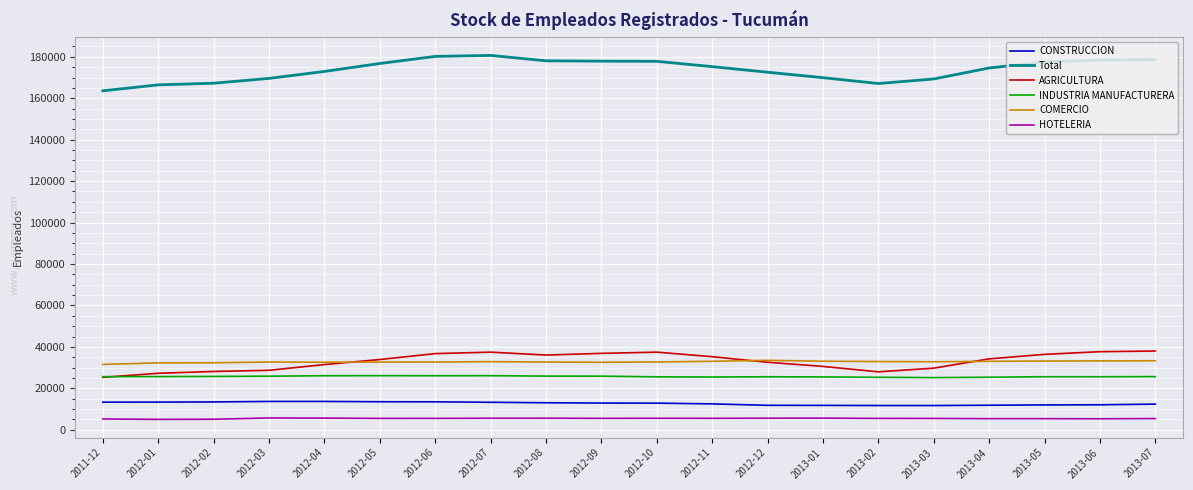

What are all the series names shown in the legend?

CONSTRUCCION, Total, AGRICULTURA, INDUSTRIA MANUFACTURERA, COMERCIO, HOTELERIA